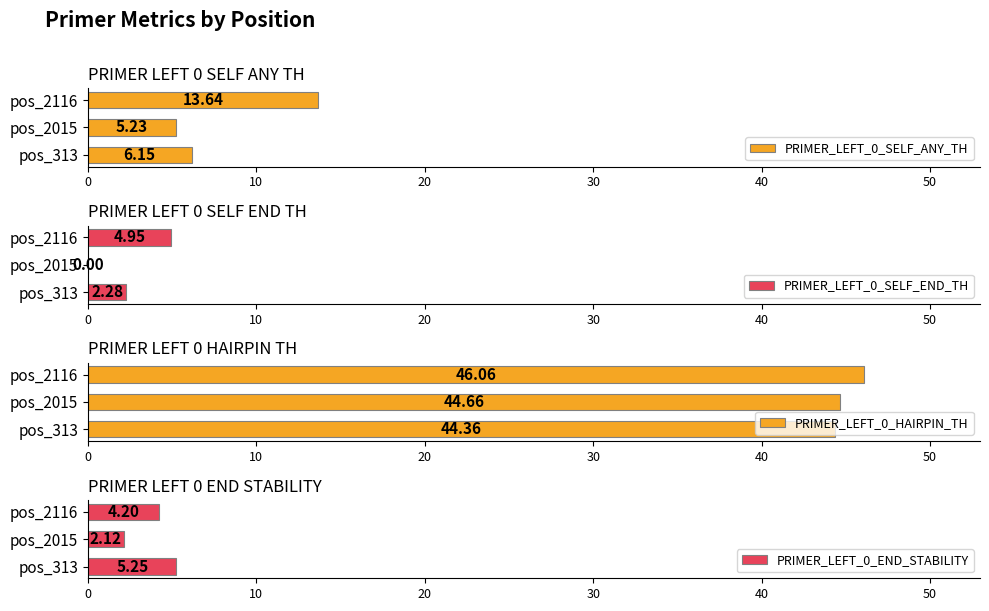

What is the value of the PRIMER_LEFT_0_END_STABILITY bar at the 3rd from the left?

4.2